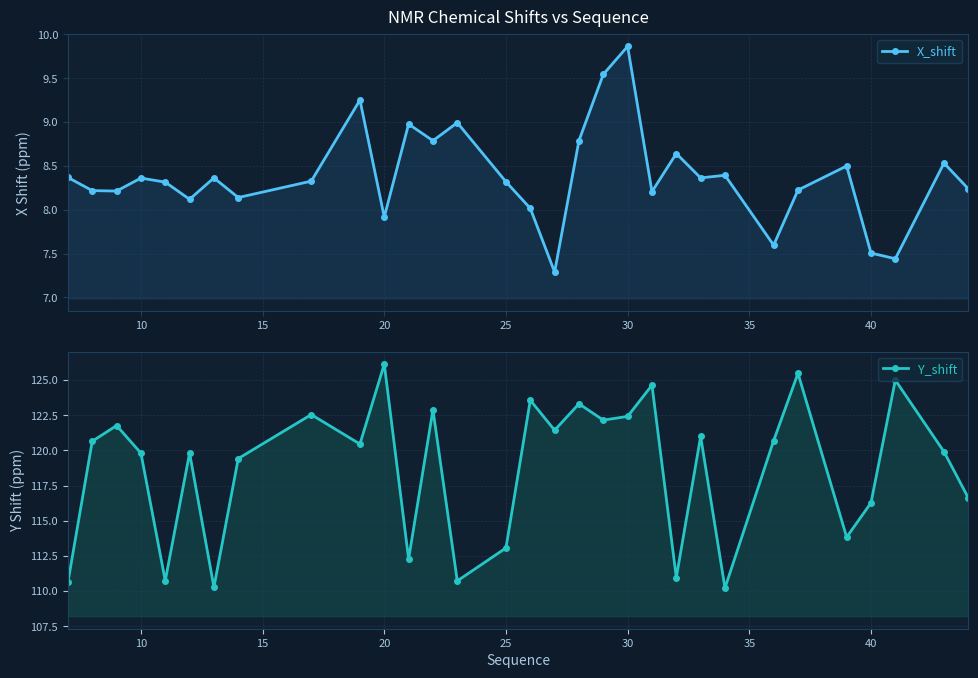

Rank the series by their average value, from highest to lowest.

Y_shift, X_shift